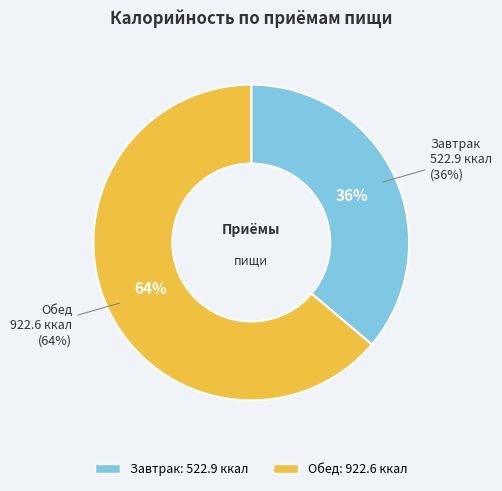

What is the smallest slice in the pie chart?

Завтрак